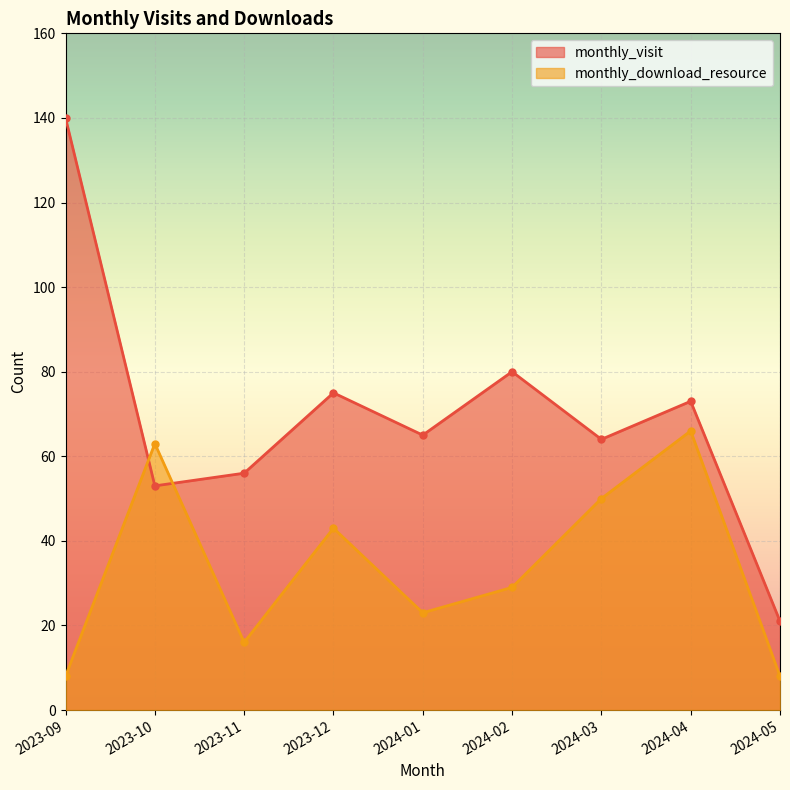

How many series are shown in this chart?

2